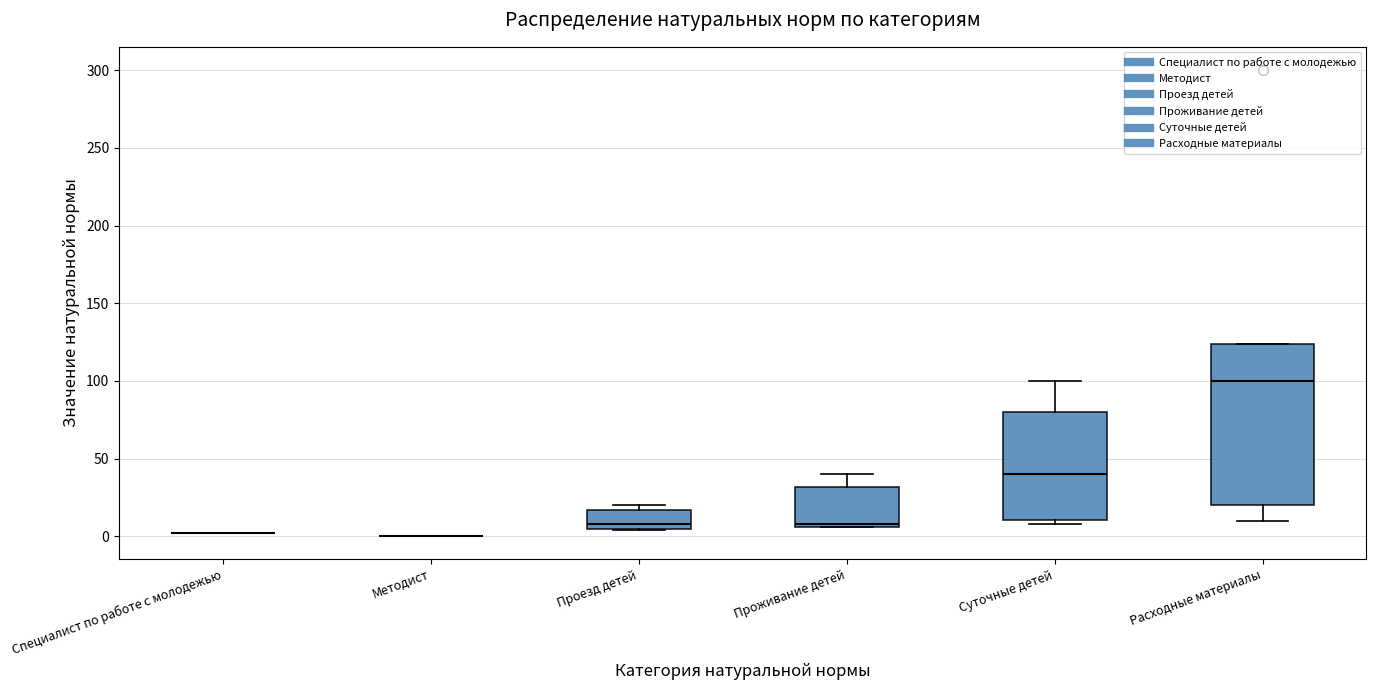

Which box is the tallest, from its lower edge to its upper edge?

Расходные материалы